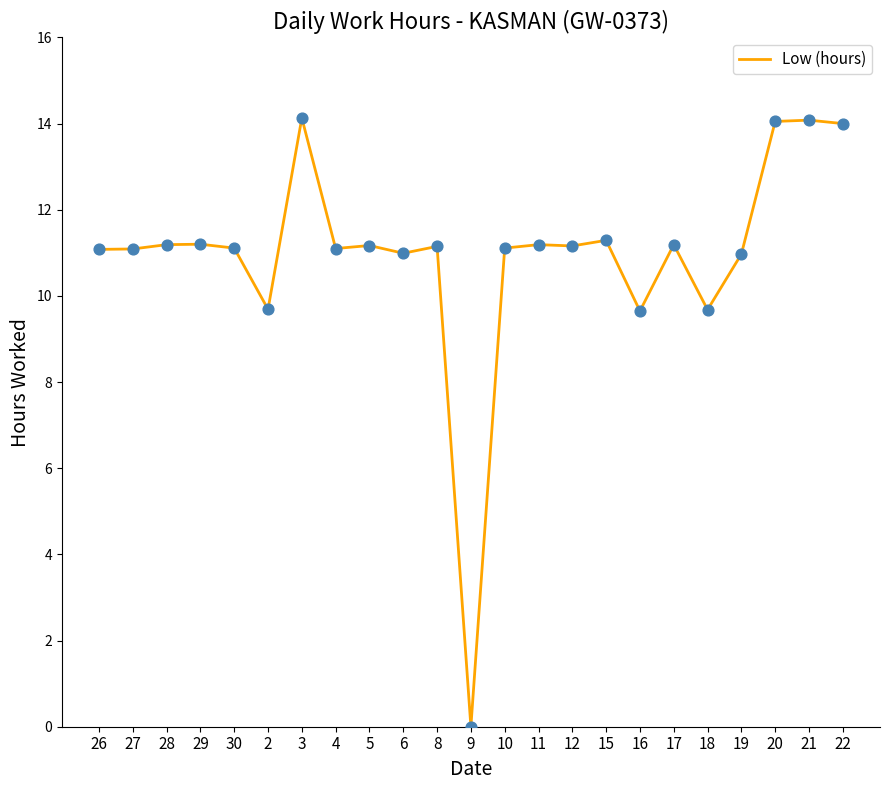

Approximately how many times larger is the value at 8 compared to 17?

1.0